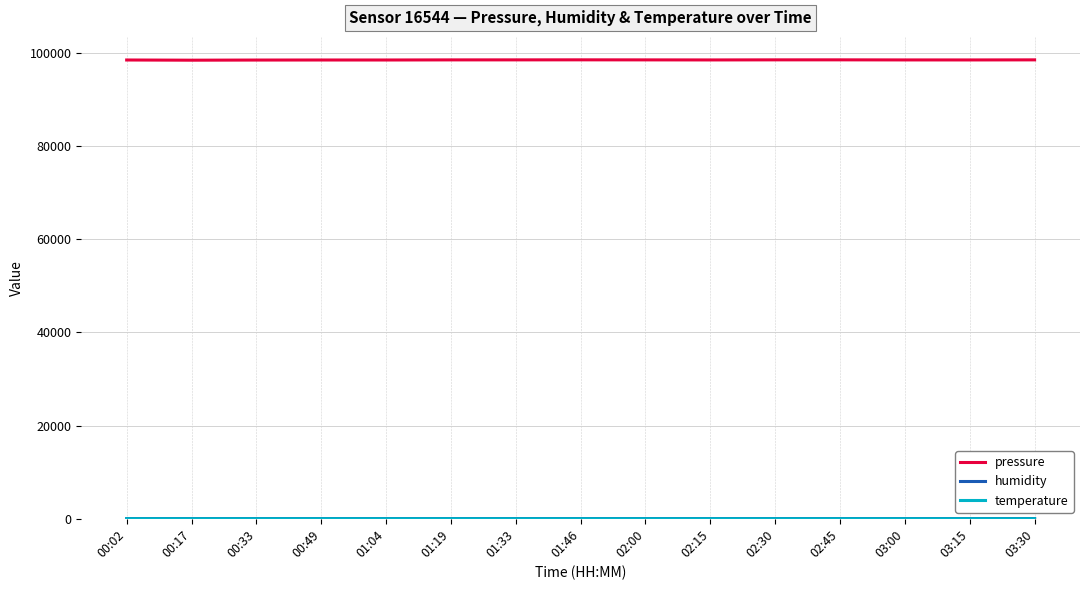

Which series has the largest total across all categories?

pressure